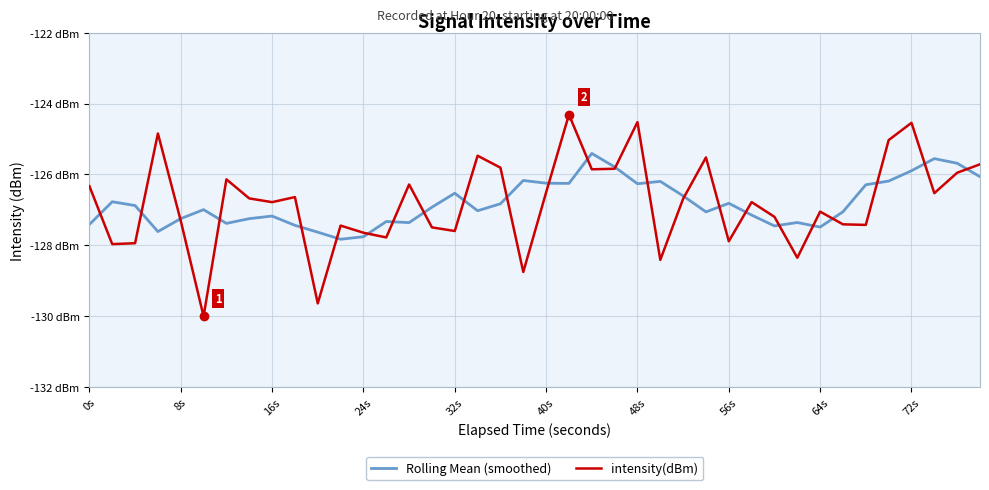

What is the highest value of the Rolling Mean (smoothed) series?

-125.4